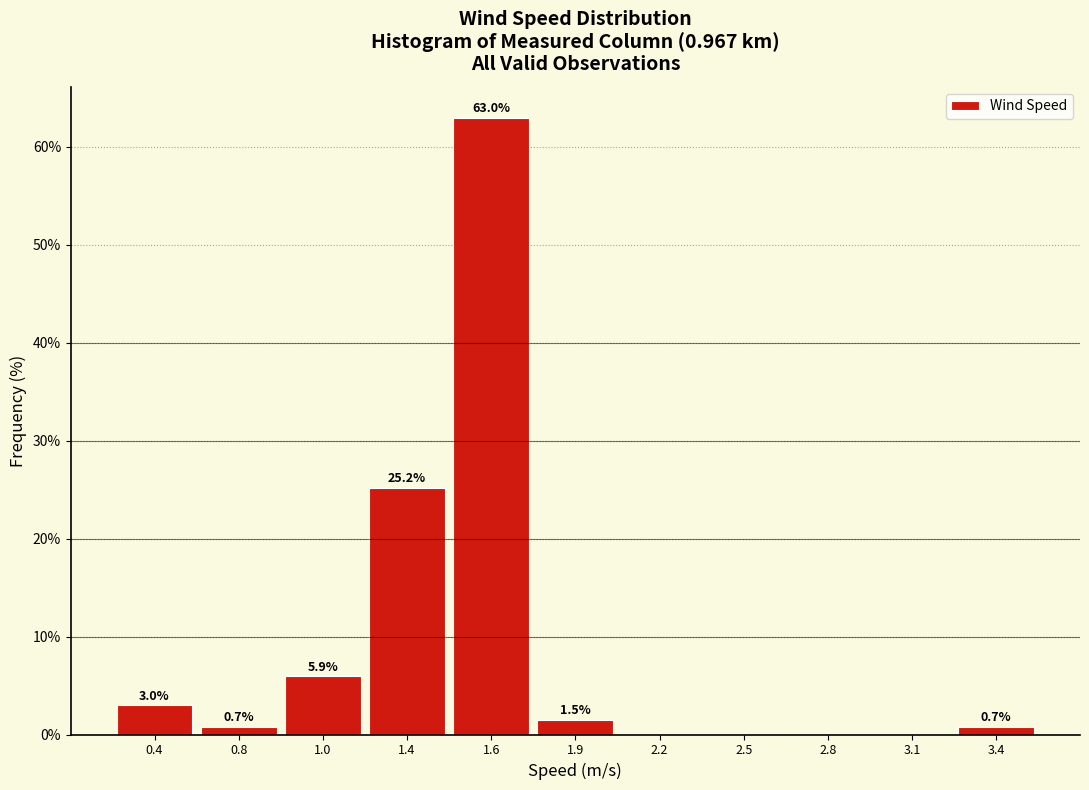

Reading left to right, extract all data points from this chart.

0.4=3.0	0.8=0.7	1.0=5.9	1.4=25.2	1.6=63.0	1.9=1.5	2.2=0.0	2.5=0.0	2.8=0.0	3.1=0.0	3.4=0.7